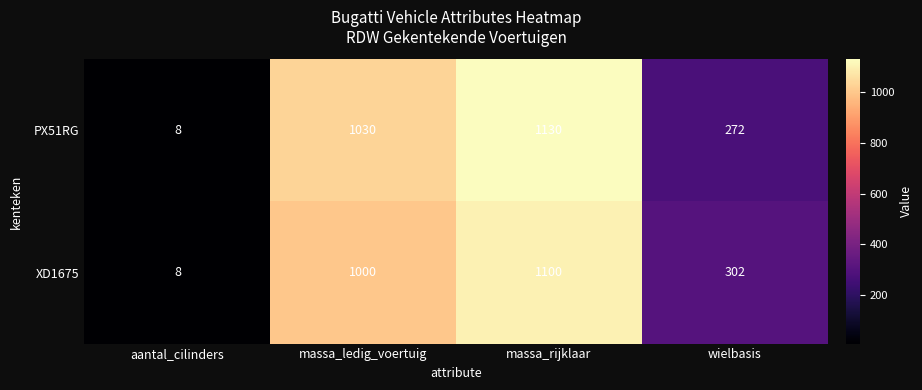

What is the smallest value displayed?

8